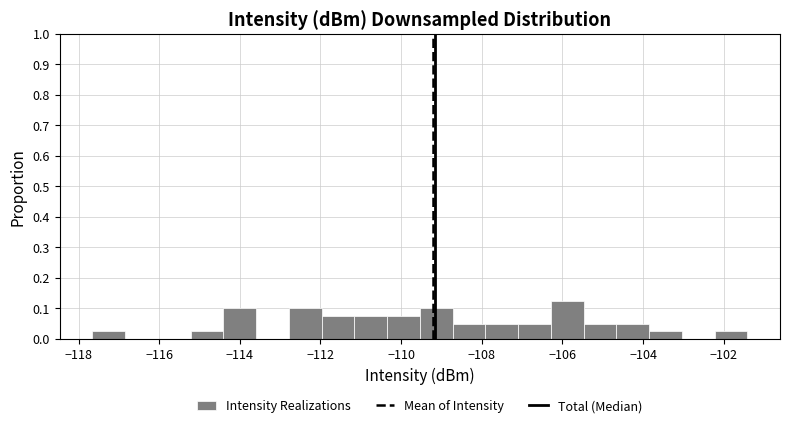

Reading left to right, transcribe this chart: for each bar, give the range it covers on the x-axis and its height. Neither the bar edges nor the heights are printed on the chart, so give them approximately, as read against the axes.

-117.6 to -116.8: 0.03
-116.8 to -116.0: 0
-116.0 to -115.2: 0
-115.2 to -114.4: 0.03
-114.4 to -113.6: 0.10
-113.6 to -112.8: 0
-112.8 to -112.0: 0.10
-112.0 to -111.2: 0.08
-111.2 to -110.4: 0.08
-110.4 to -109.6: 0.08
-109.6 to -108.8: 0.10
-108.8 to -108.0: 0.05
-108.0 to -107.0: 0.05
-107.0 to -106.2: 0.05
-106.2 to -105.4: 0.13
-105.4 to -104.6: 0.05
-104.6 to -103.8: 0.05
-103.8 to -103.0: 0.03
-103.0 to -102.2: 0
-102.2 to -101.4: 0.03